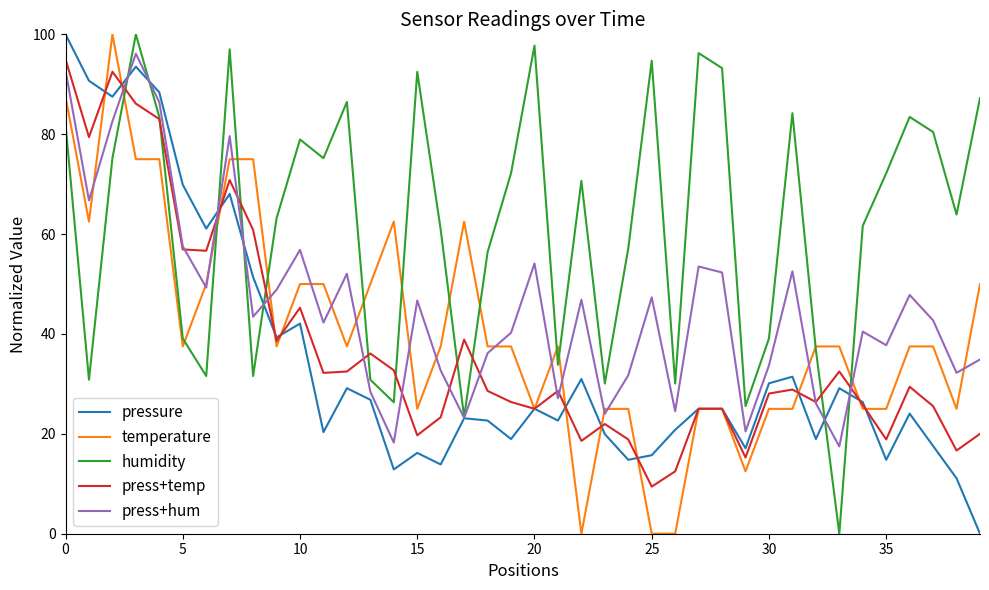

Which series has the largest total across all categories?

humidity